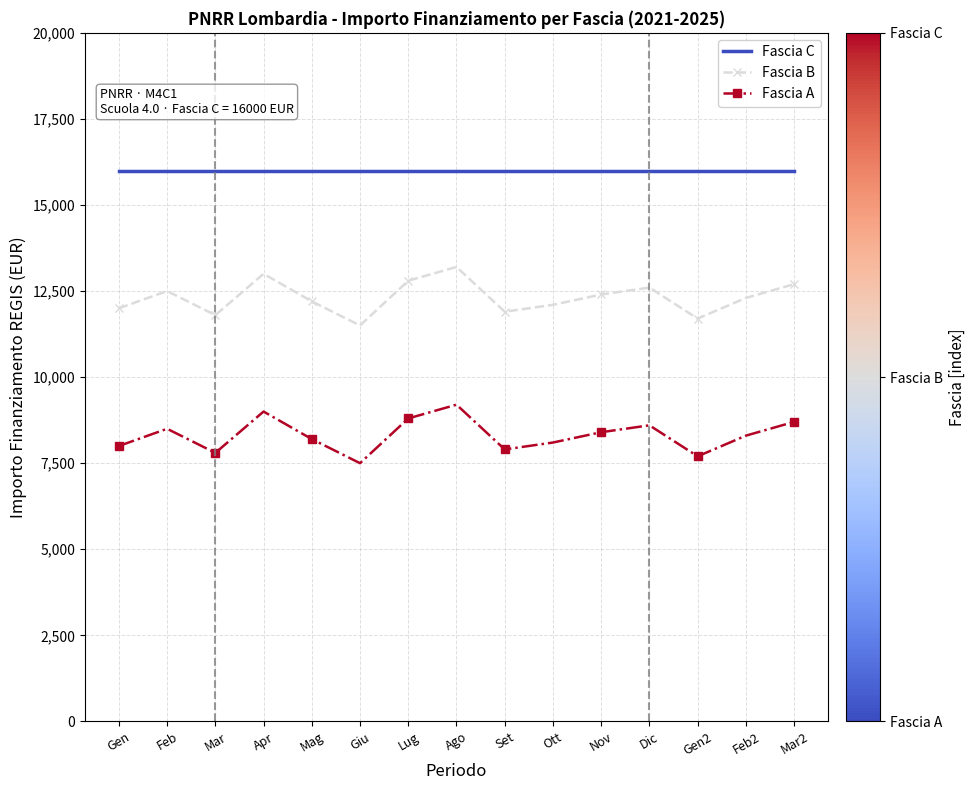

Where does the Fascia A series first go above 8300?

Feb